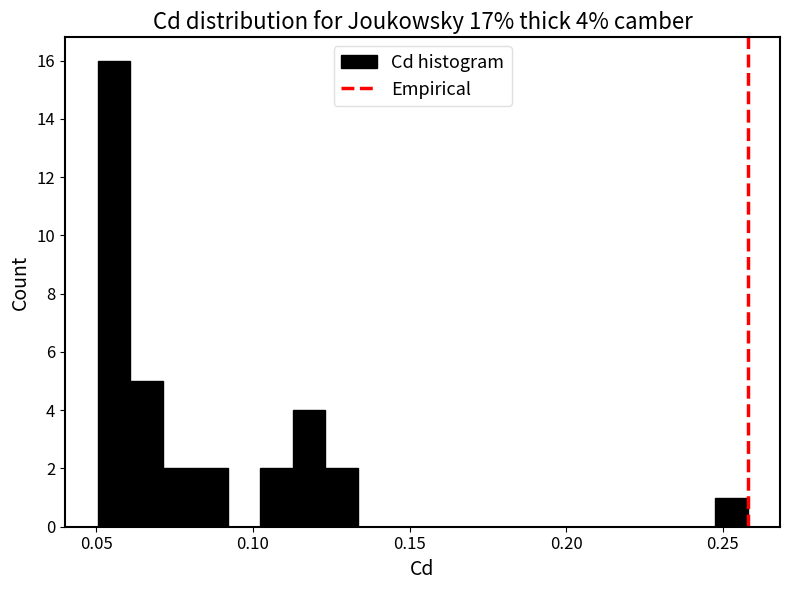

Around what value on the x-axis is the tallest bar? Give the approximate position of its centre, as read against the axis.

0.055